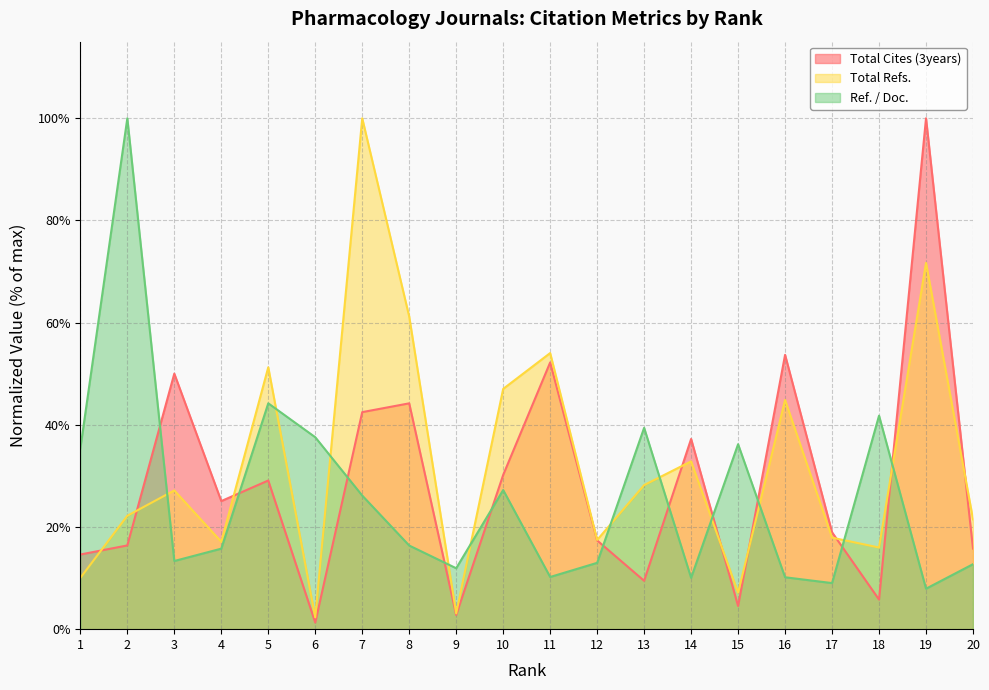

Is it true that Total Refs. equals 6.9 at 3?

False